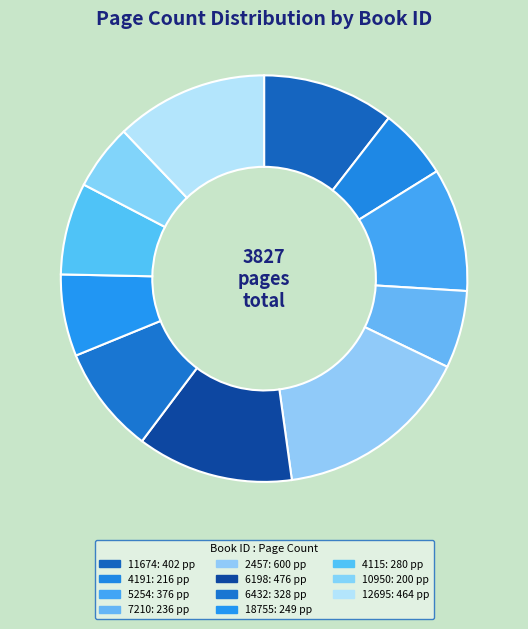

To the nearest percent, what is the difference between the 2457 and 7210 slice percentages?

10%